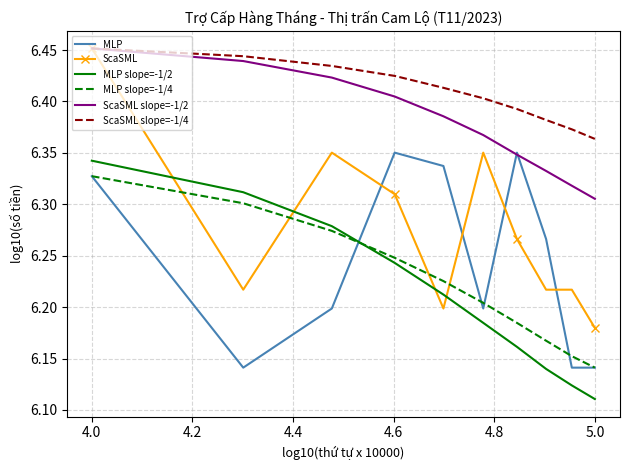

Which series has the widest spread of values?

ScaSML